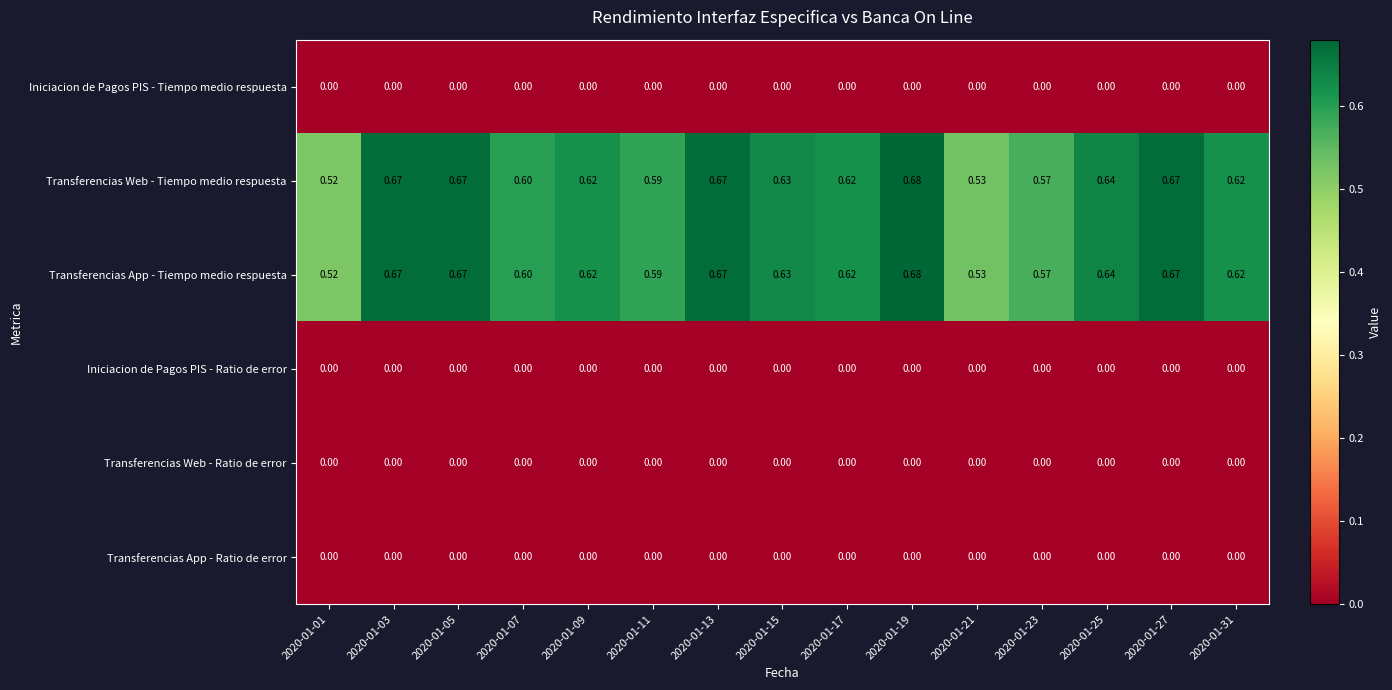

Is the value of Transferencias App - Ratio de error at 2020-01-11 greater than the value of Transferencias App - Tiempo medio respuesta at 2020-01-01?

No